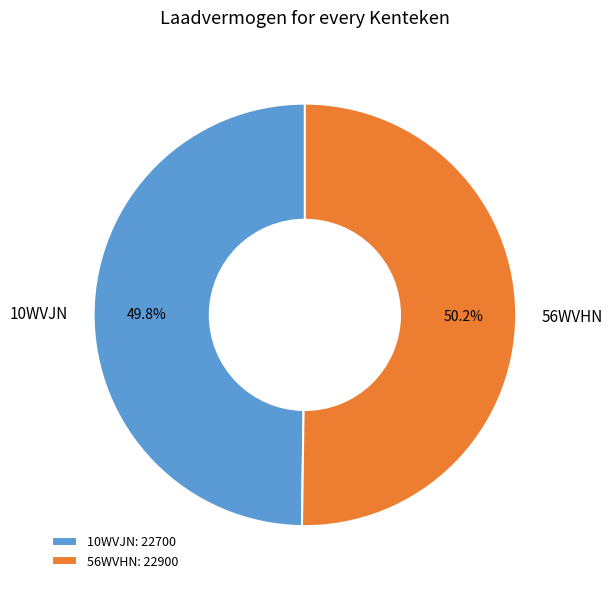

What is the ratio of the value at 10WVJN to the value at 56WVHN?

1.0